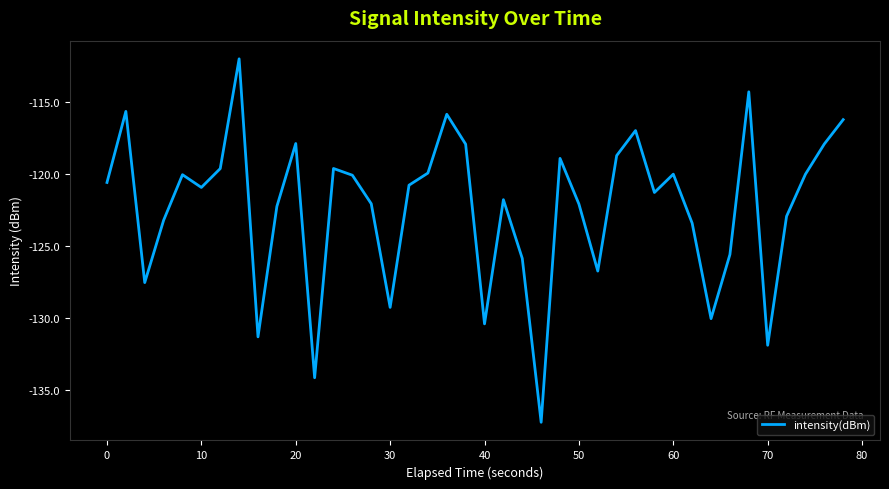

What is the difference between the maximum and minimum values?

25.2